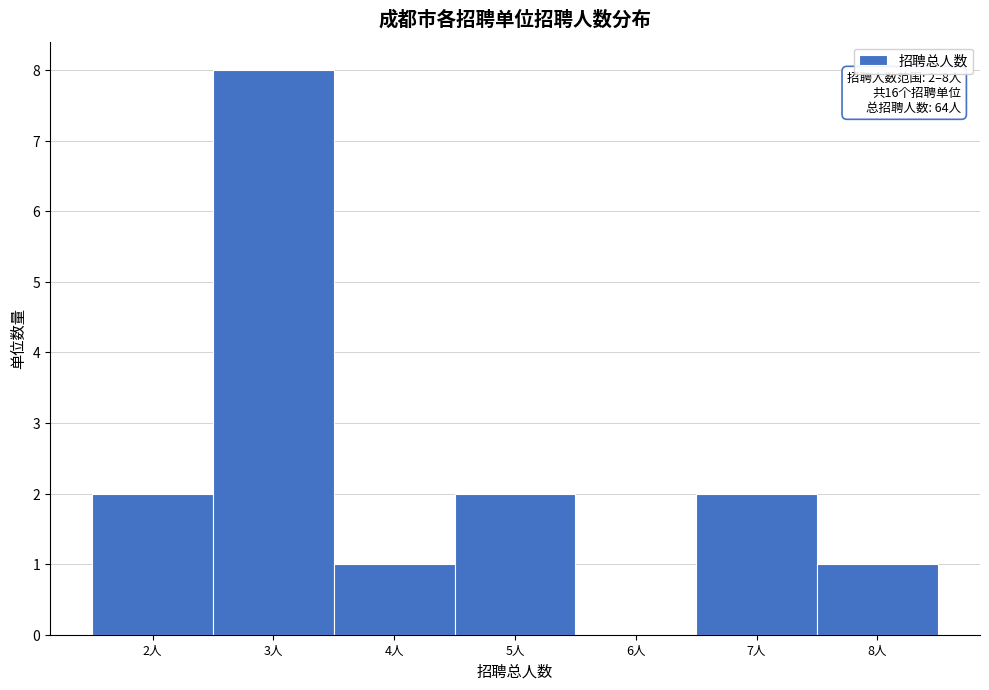

Which range on the x-axis has the tallest bar?

2.5 to 3.5